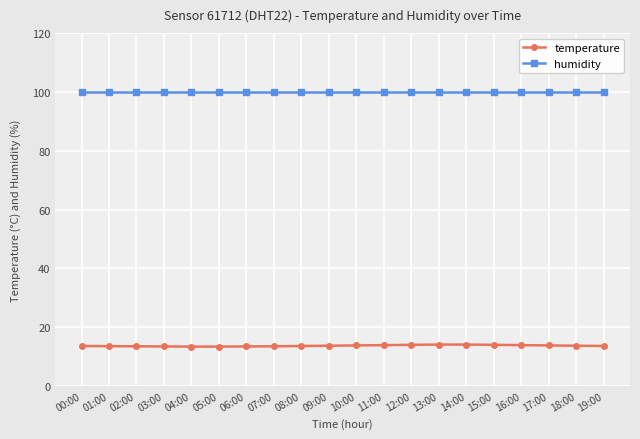

Is it true that temperature equals 18.6 at 09:00?

False